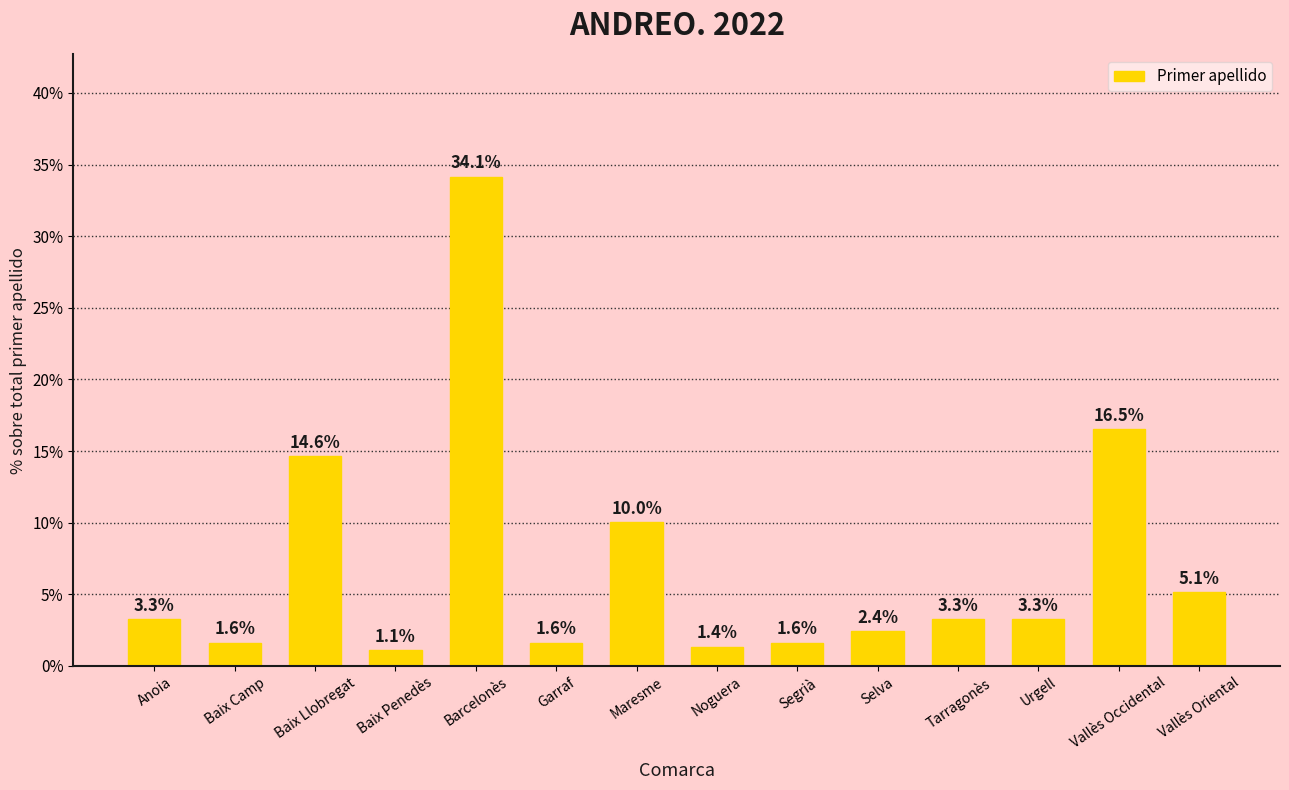

How many series are shown in this chart?

1